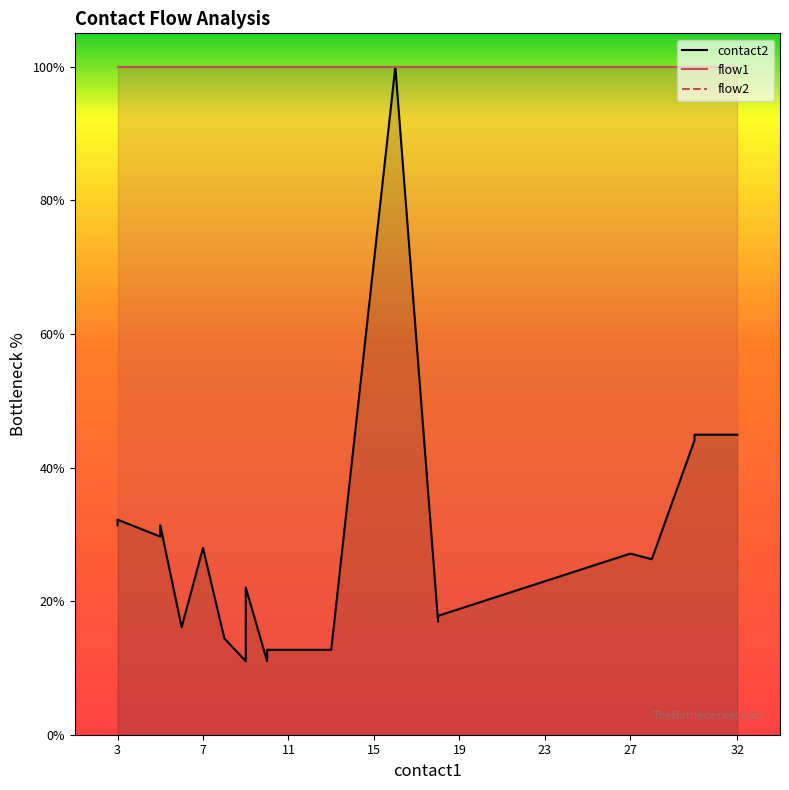

True or false: flow2 has a value of 167.3 at 17.

False